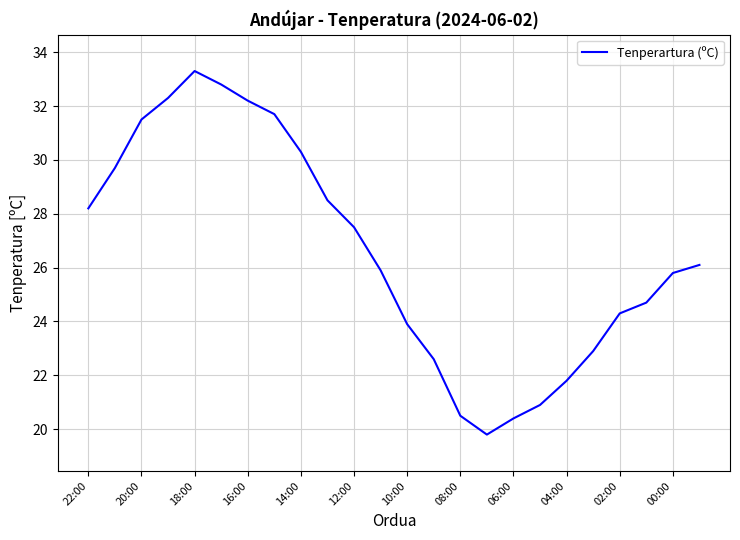

What is the difference between the maximum and minimum values?

13.5